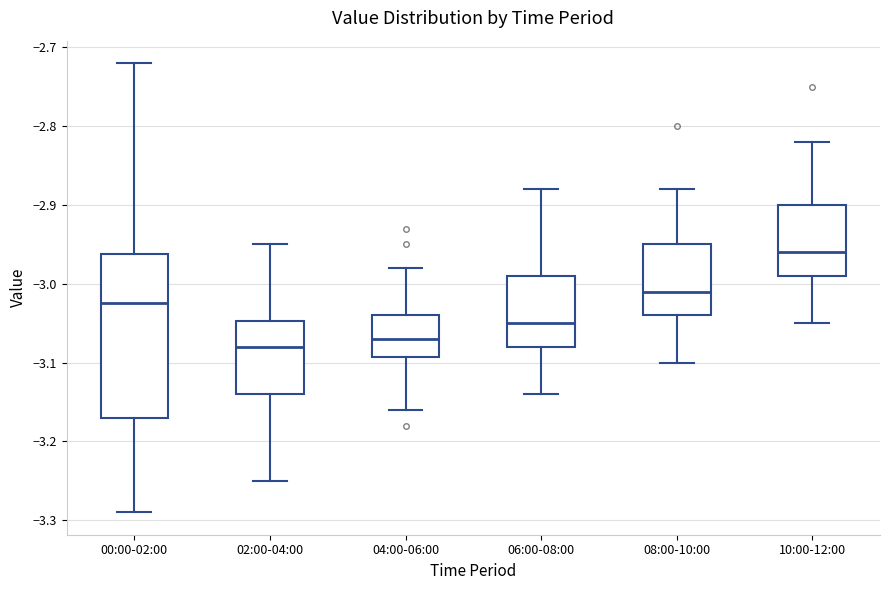

Which box is the tallest, from its lower edge to its upper edge?

00:00-02:00